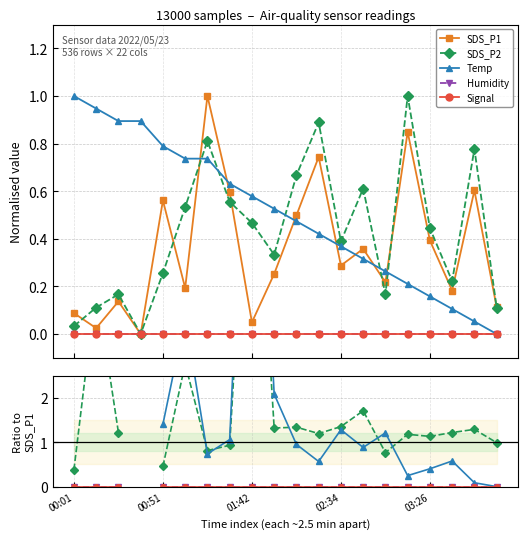

True or false: Signal has more than 2 interior local peaks.

False